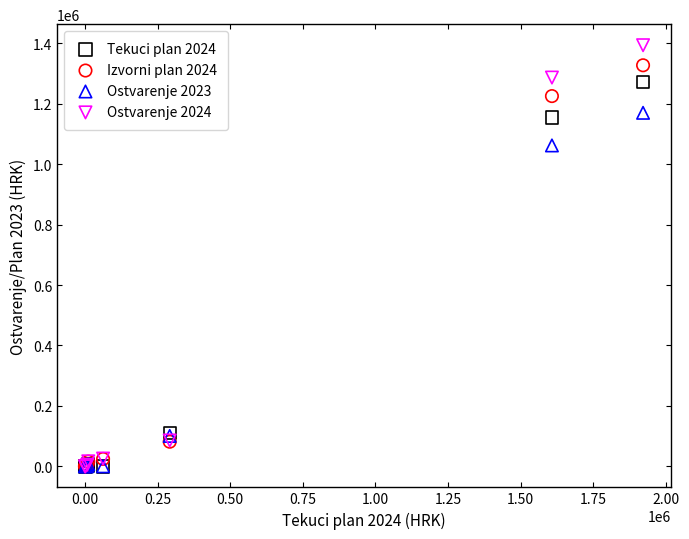

Which series contains the highest Y value?

Ostvarenje 2024